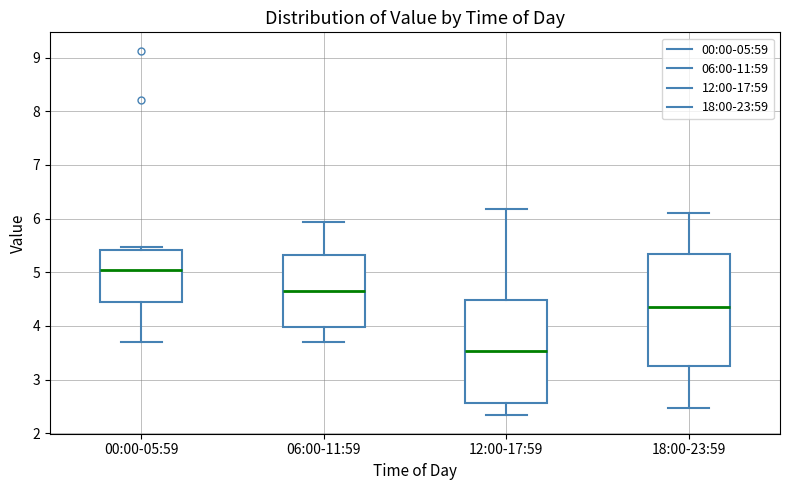

Reading left to right, transcribe this box plot: for each box, give where its median line is, the range the box spans, and where its two whiskers end, as read against the y-axis. The values are not printed on the chart, so give them approximately, as read against the axis.

00:00-05:59: median 5.1, box 4.4 to 5.4, whiskers 3.7 to 5.5
06:00-11:59: median 4.7, box 4.0 to 5.3, whiskers 3.7 to 5.9
12:00-17:59: median 3.5, box 2.6 to 4.5, whiskers 2.3 to 6.2
18:00-23:59: median 4.4, box 3.3 to 5.3, whiskers 2.5 to 6.1